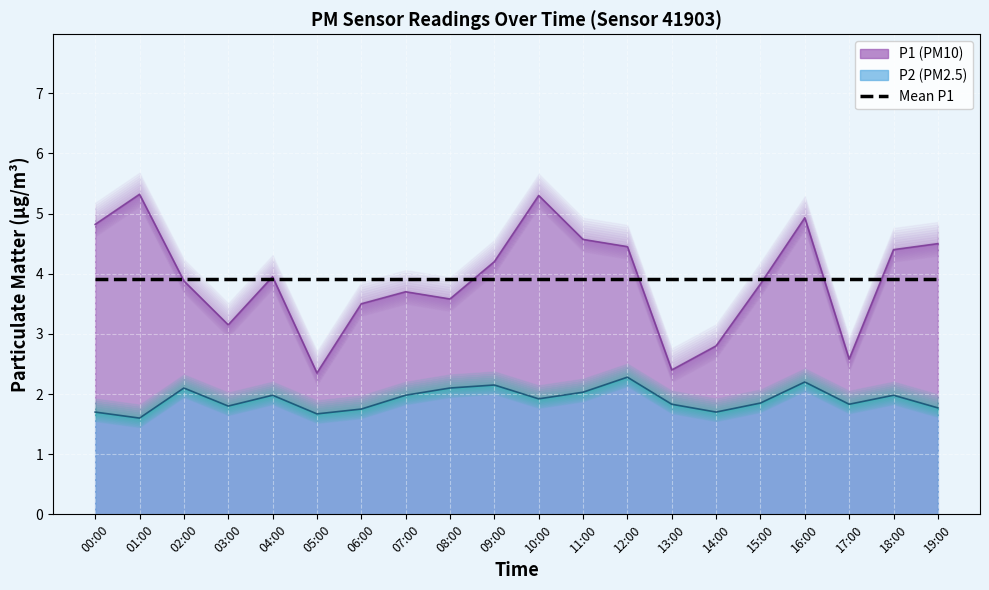

Reading left to right, extract all data points from this chart.

P1: 00:00=4.8	01:00=5.3	02:00=3.9	03:00=3.1	04:00=4.0	05:00=2.4	06:00=3.5	07:00=3.7	08:00=3.6	09:00=4.2	10:00=5.3	11:00=4.6	12:00=4.5	13:00=2.4	14:00=2.8	15:00=3.8	16:00=4.9	17:00=2.6	18:00=4.4	19:00=4.5
P2: 00:00=1.7	01:00=1.6	02:00=2.1	03:00=1.8	04:00=2.0	05:00=1.7	06:00=1.8	07:00=2.0	08:00=2.1	09:00=2.1	10:00=1.9	11:00=2.0	12:00=2.3	13:00=1.8	14:00=1.7	15:00=1.9	16:00=2.2	17:00=1.8	18:00=2.0	19:00=1.8